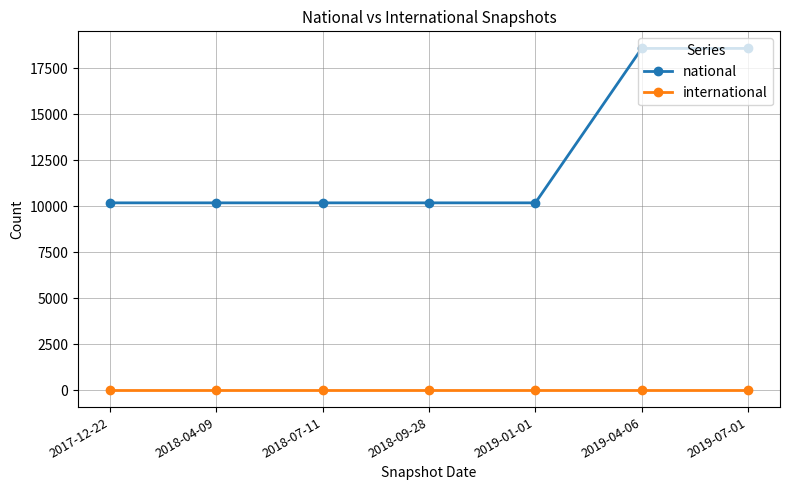

How many values in the national series exceed 10185?

2